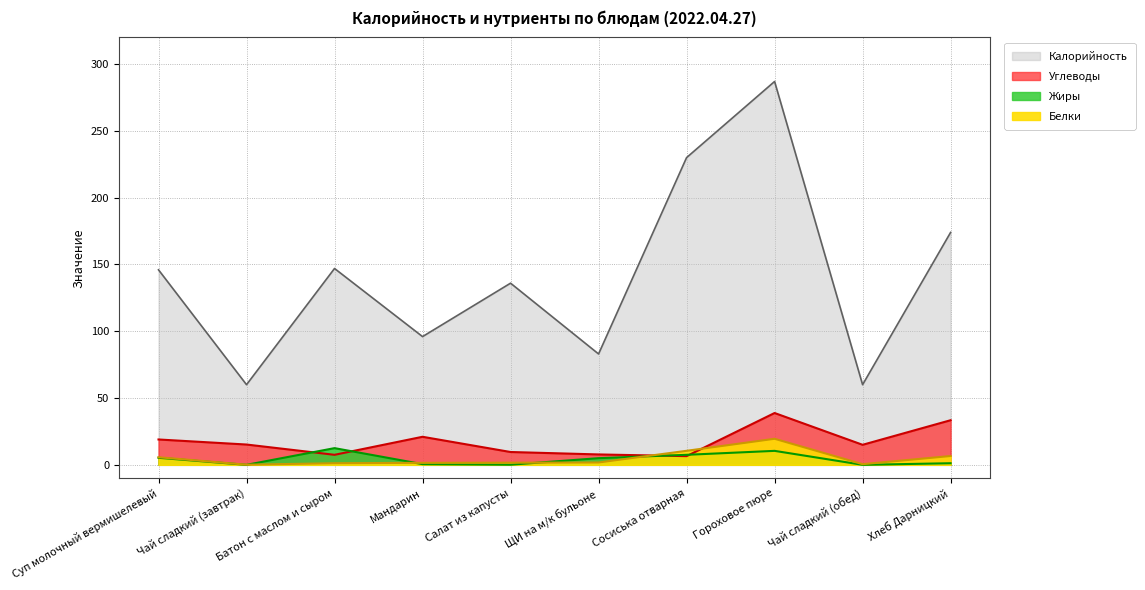

At which category does Калорийность reach its first local peak?

Батон с маслом и сыром